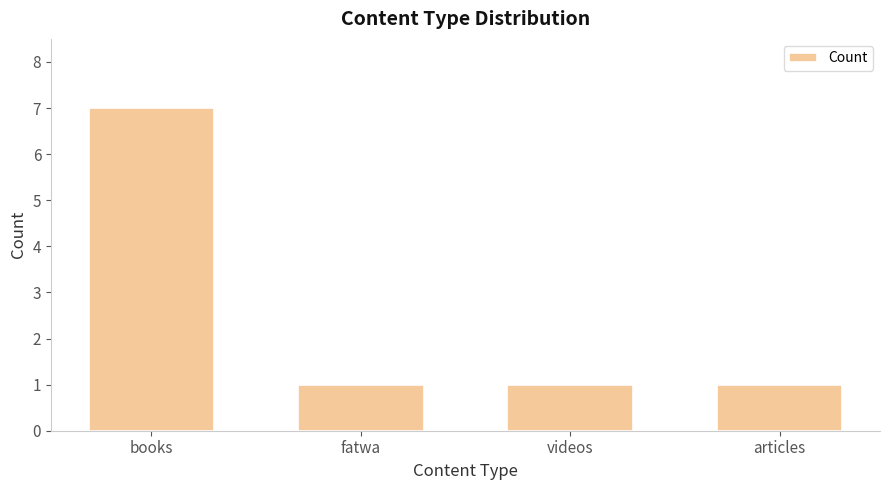

What is the ratio of the value at books to the value at videos?

7.0